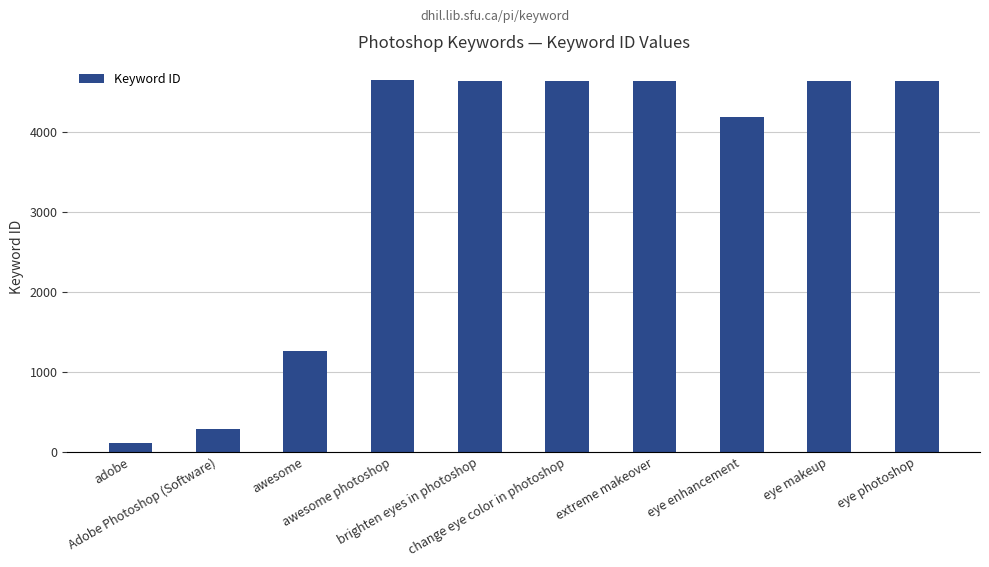

What is the greatest value displayed?

4639